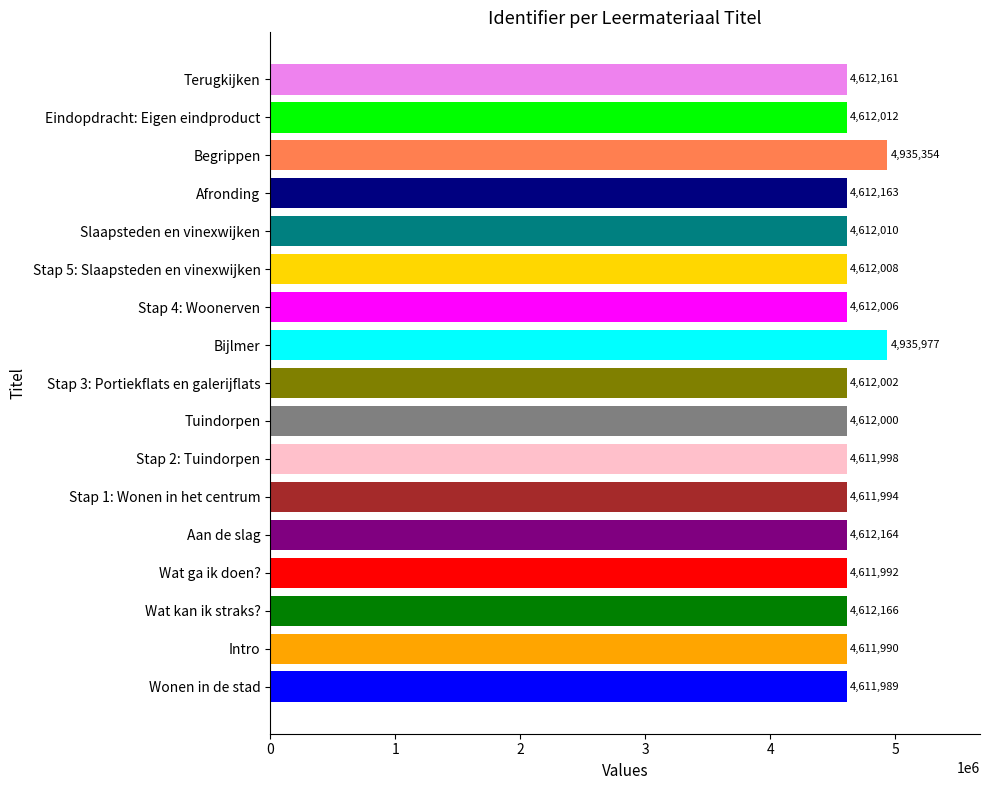

Reading bottom to top, list all the values displayed in this chart.

4611989	4611990	4612166	4611992	4612164	4611994	4611998	4612000	4612002	4935977	4612006	4612008	4612010	4612163	4935354	4612012	4612161